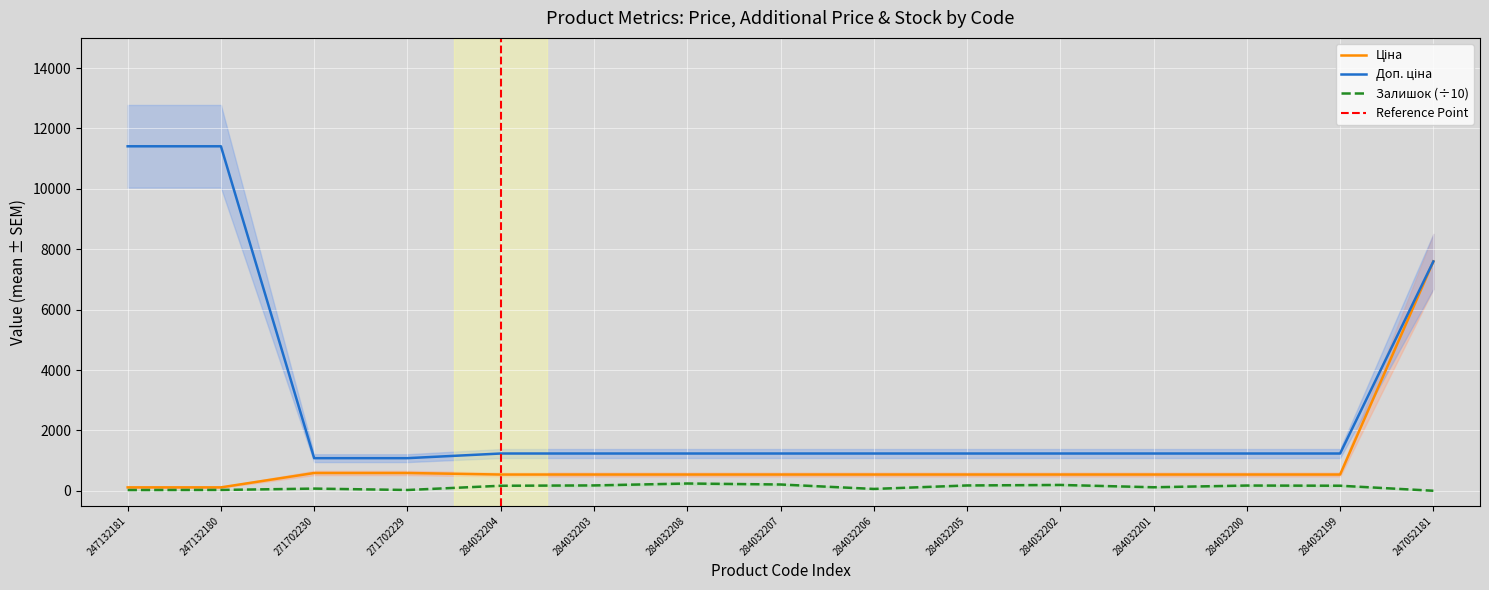

True or false: Доп. ціна and Залишок intersect in this chart.

False